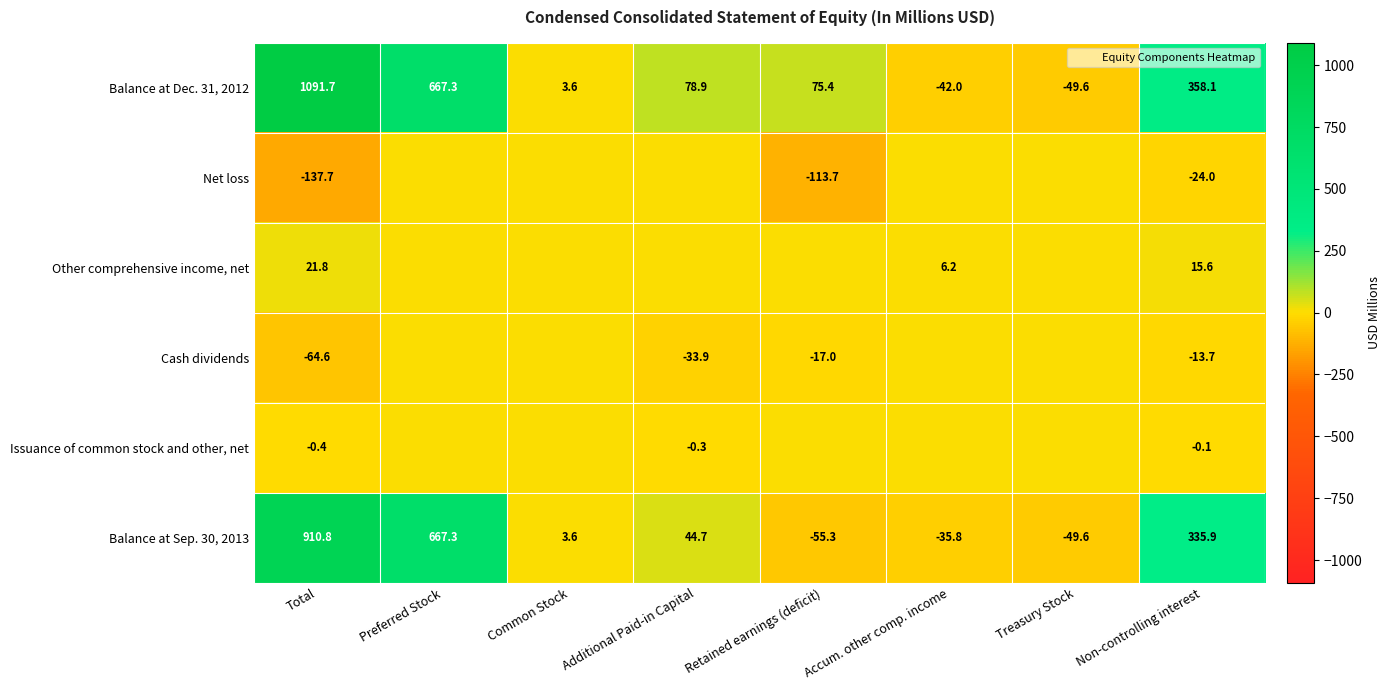

At which label is Balance at Sep. 30, 2013 closest to 427?

Non-controlling interest